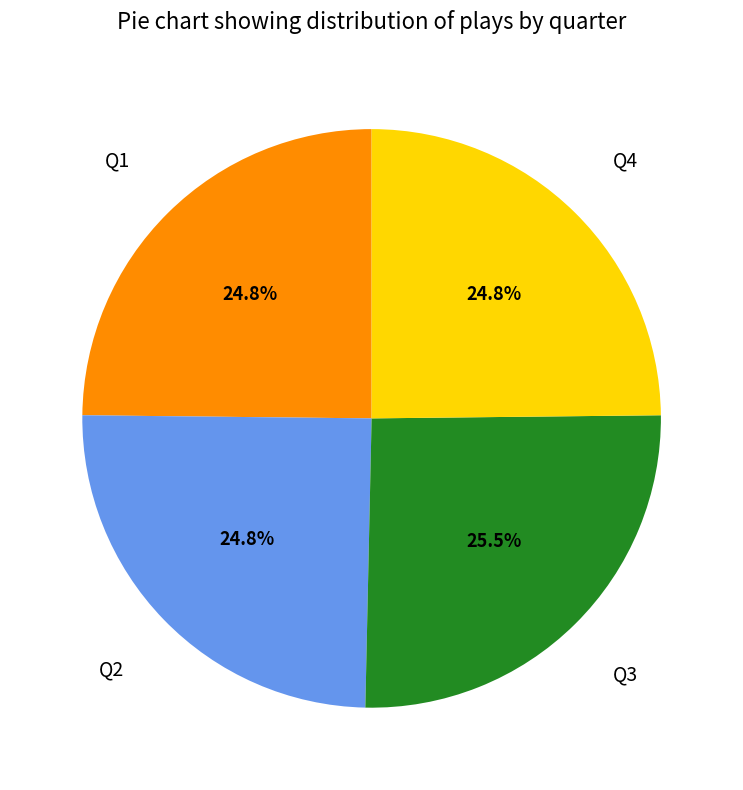

Is there any slice that represents more than half of the pie?

No